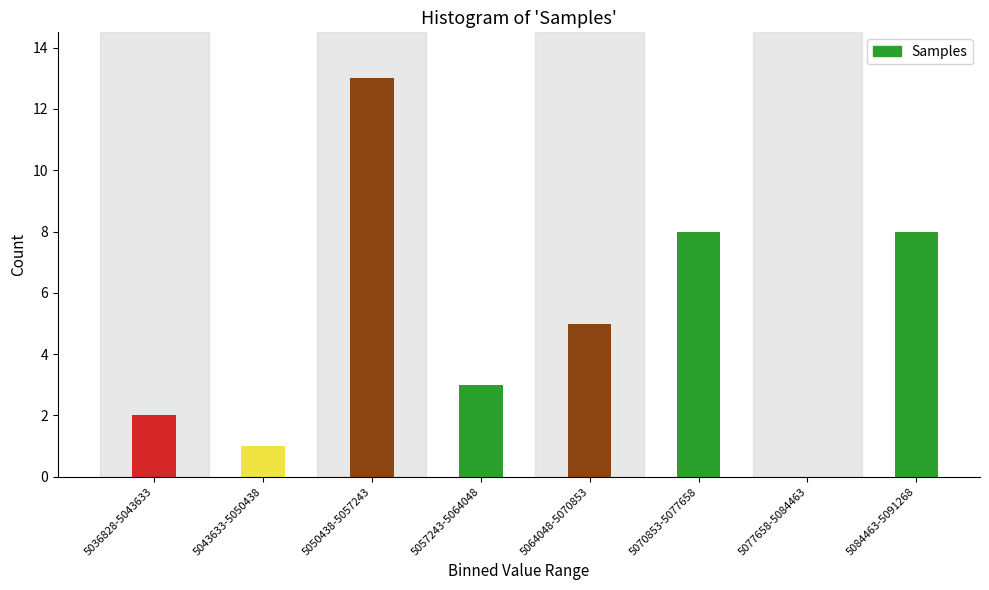

Reading right to left, transcribe all the data shown in this chart.

5084463-5091268=8	5077658-5084463=0	5070853-5077658=8	5064048-5070853=5	5057243-5064048=3	5050438-5057243=13	5043633-5050438=1	5036828-5043633=2